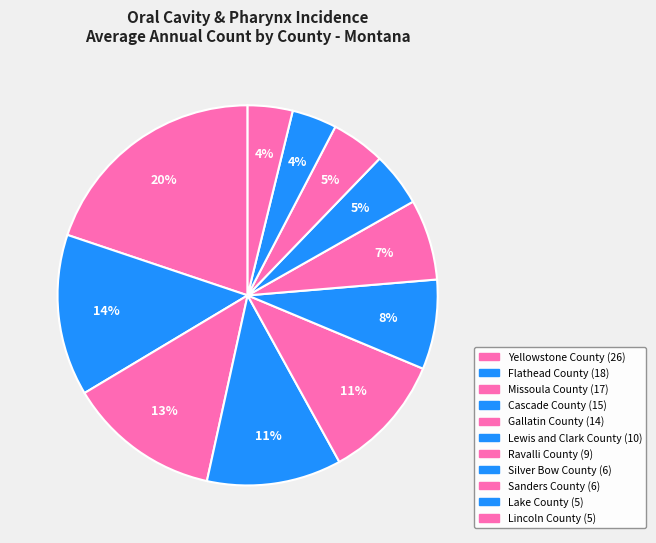

Count the number of slices in the pie.

11